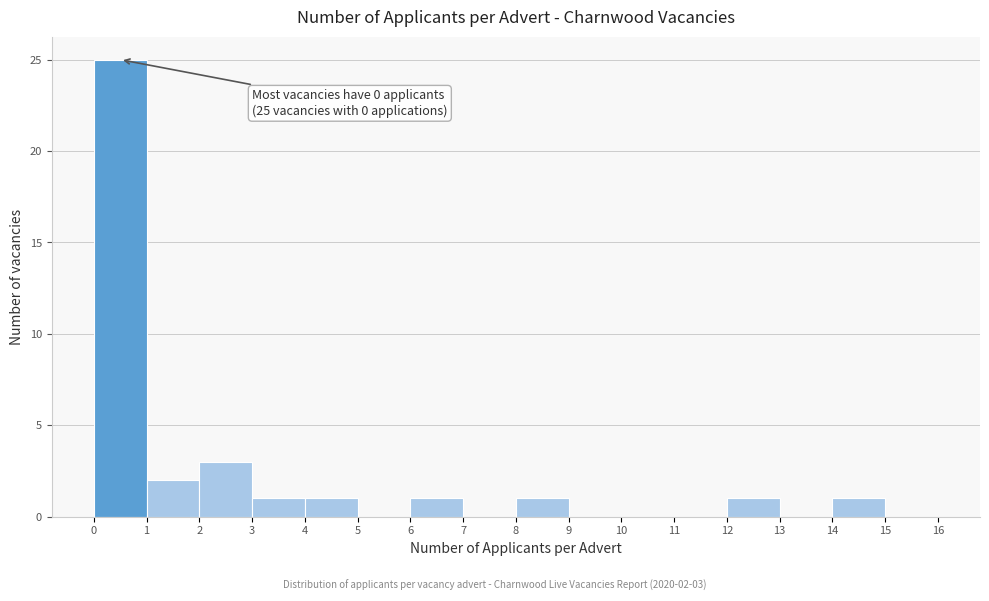

Which range on the x-axis has the tallest bar?

0 to 1